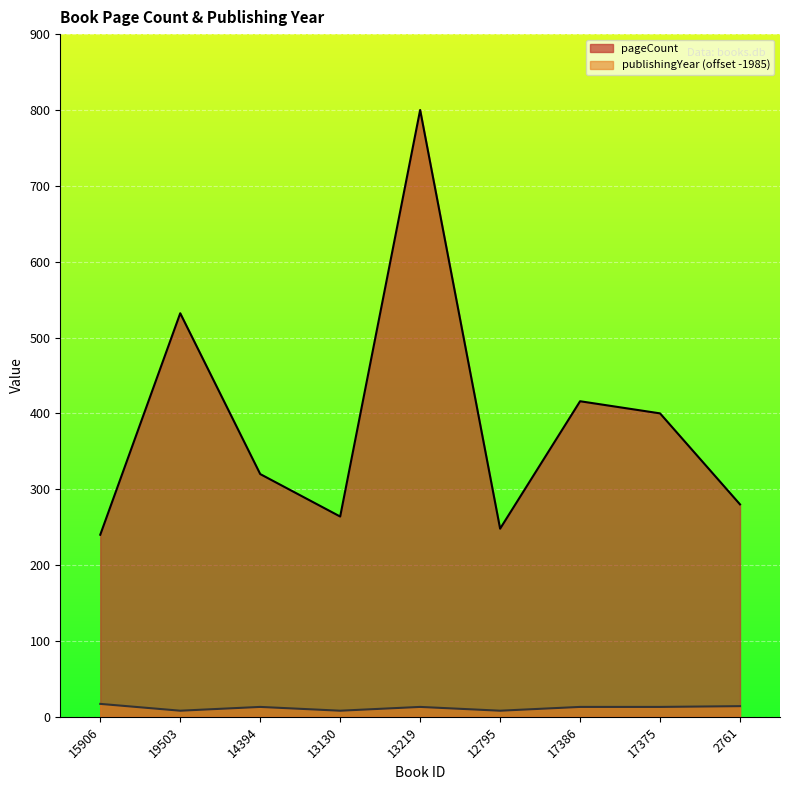

What is the maximum value for publishingYear?

17